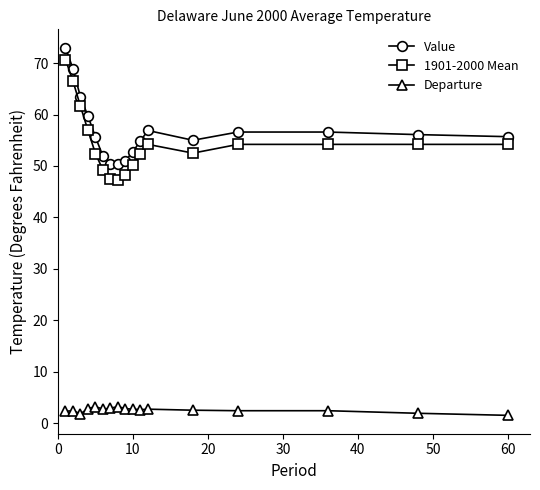

Which series has the largest range (max minus min)?

1901-2000 Mean